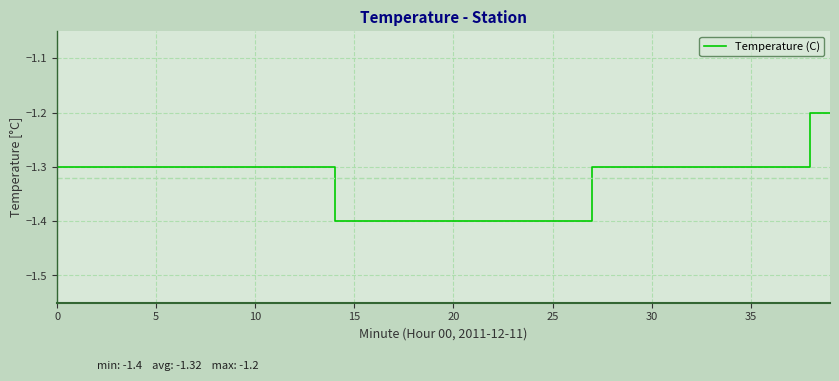

What is the smallest value displayed?

-1.4